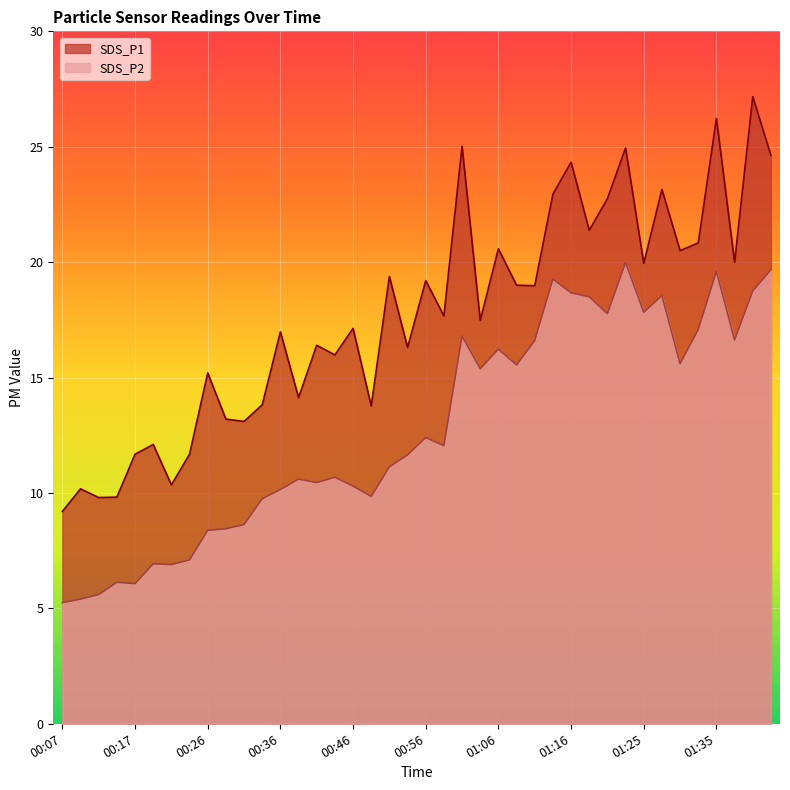

What is the sum of the SDS_P1 values at 01:35 and 01:40?

53.4